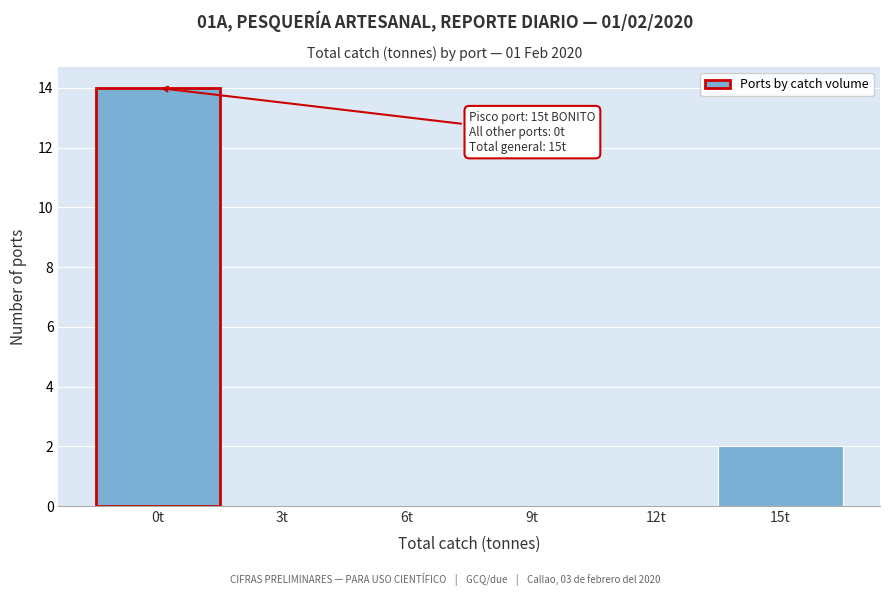

Reading right to left, transcribe all the data shown in this chart.

15t=2	12t=0	9t=0	6t=0	3t=0	0t=14